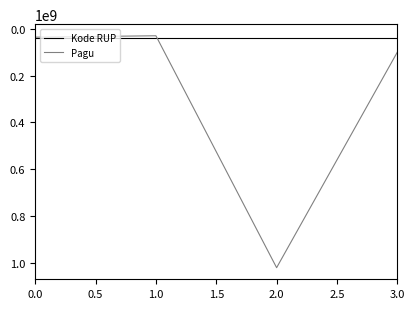

True or false: Pagu and Kode RUP intersect in this chart.

True